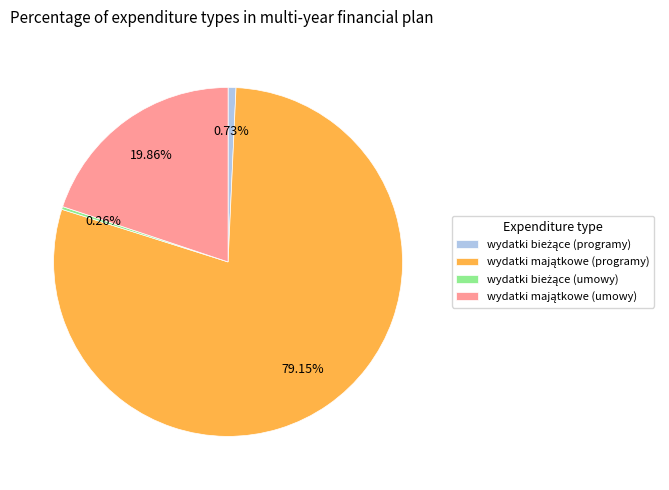

Is there any slice that represents more than half of the pie?

Yes